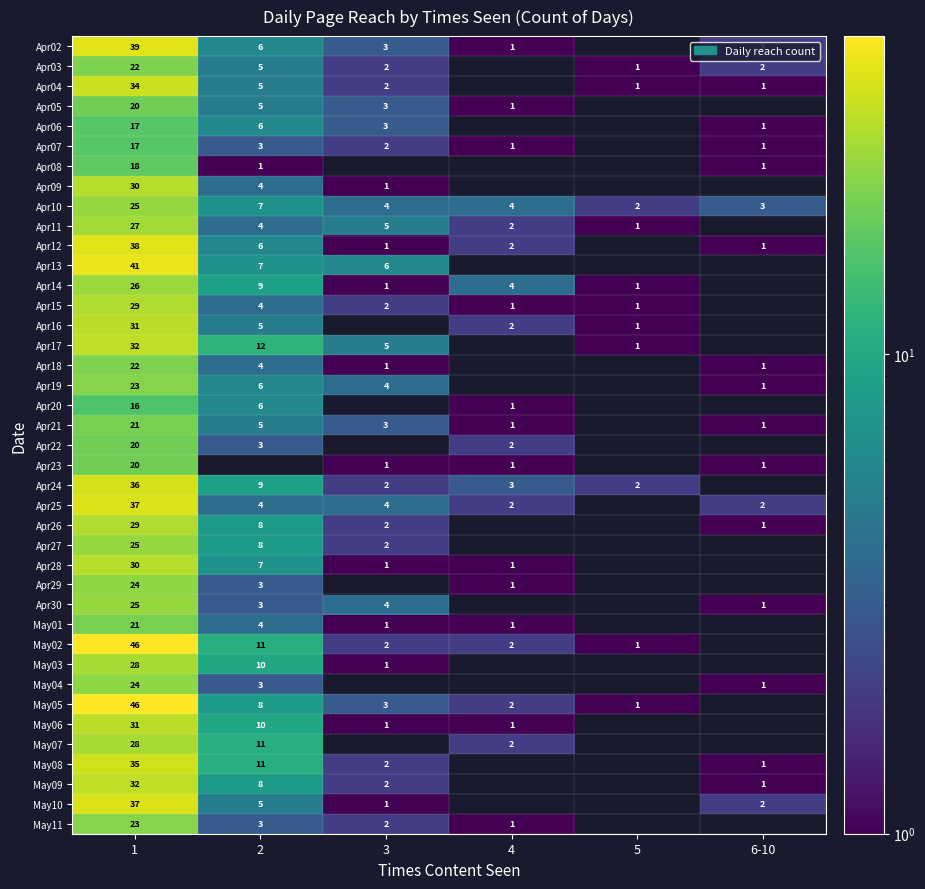

What is the difference between the Apr03 values at 2 and 3?

3